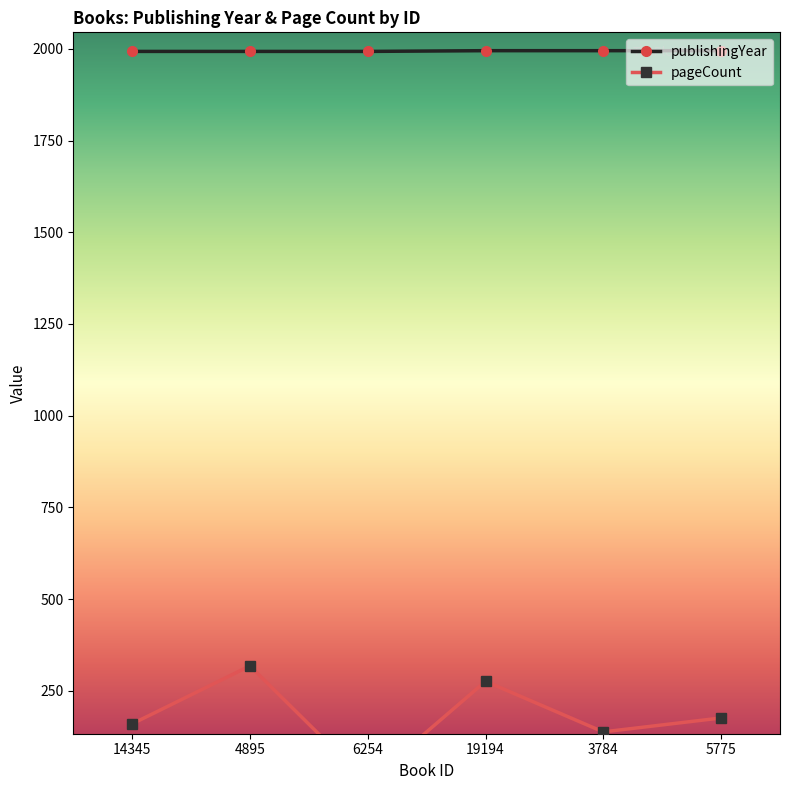

What is the label of the 4th point from the left?

19194